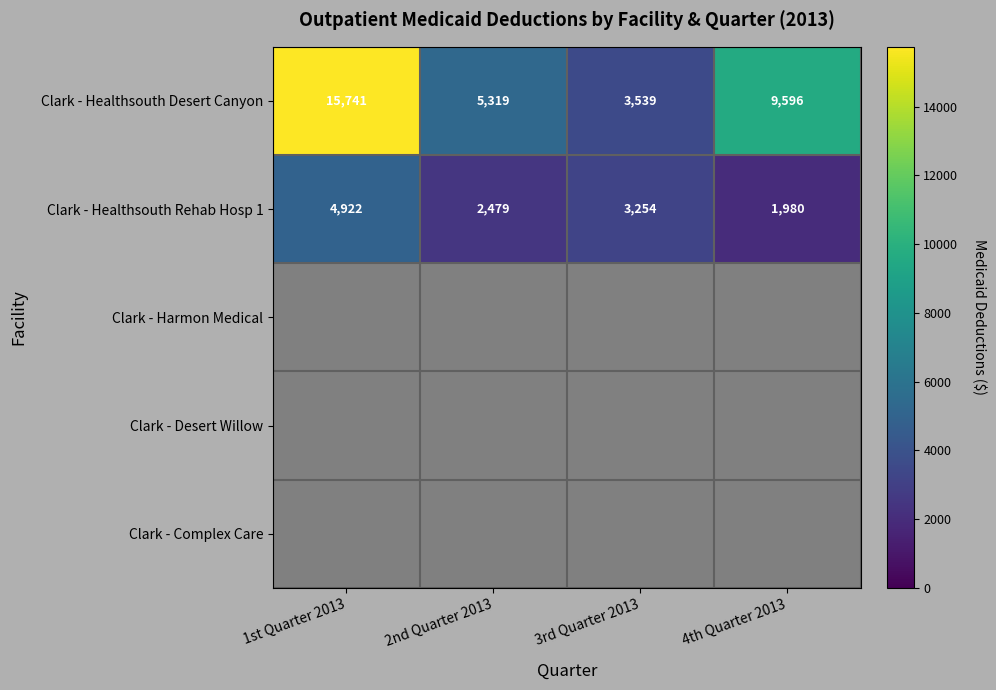

Is the value of Clark - Healthsouth Desert Canyon at 4th Quarter 2013 greater than the value of Clark - Healthsouth Rehab Hosp 1 at 4th Quarter 2013?

Yes